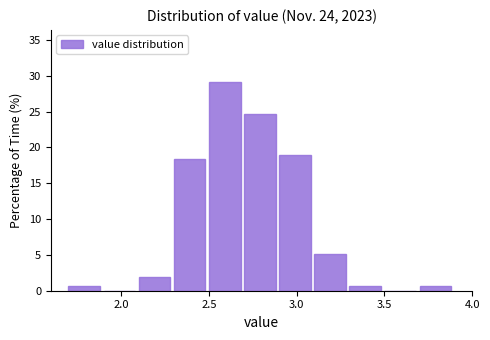

Reading left to right, transcribe this chart: for each bar, give the range it covers on the x-axis and its height. The values are not printed on the chart, so give them approximately, as read against the axis.

1.7 to 1.9: 0.5
1.9 to 2.1: 0
2.1 to 2.3: 2.0
2.3 to 2.5: 18.5
2.5 to 2.7: 29.0
2.7 to 2.9: 24.5
2.9 to 3.1: 19.0
3.1 to 3.3: 5.0
3.3 to 3.5: 0.5
3.5 to 3.7: 0
3.7 to 3.9: 0.5